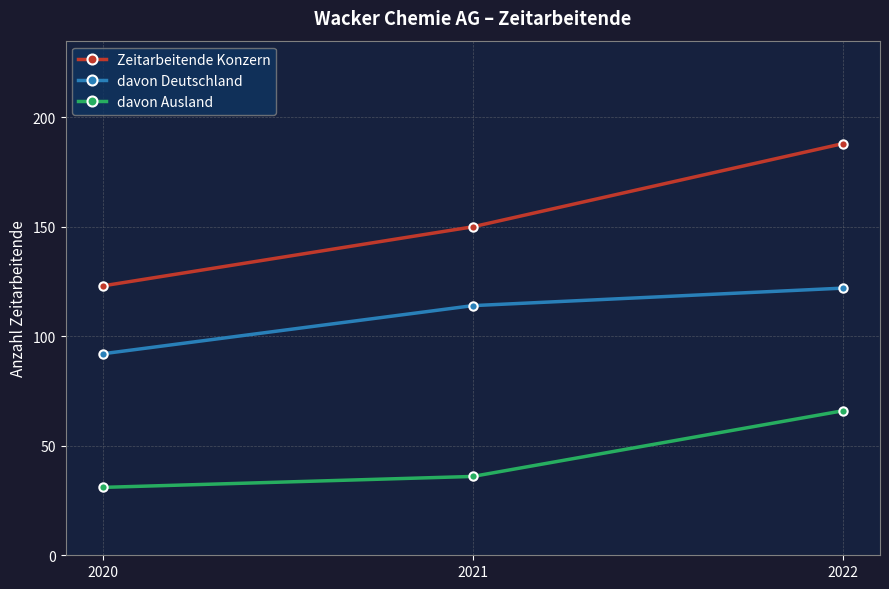

What is the difference between the maximum and minimum values in the davon Ausland series?

35